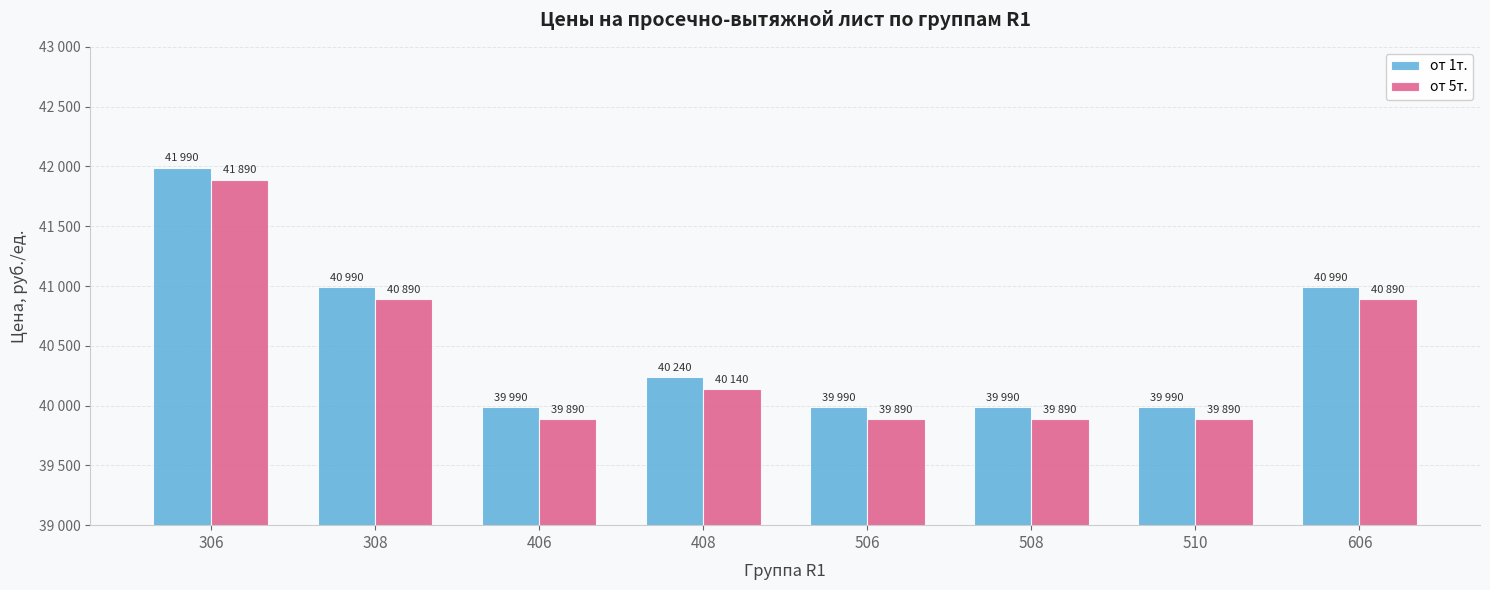

Are the bars grouped side by side (vs. stacked)?

Yes